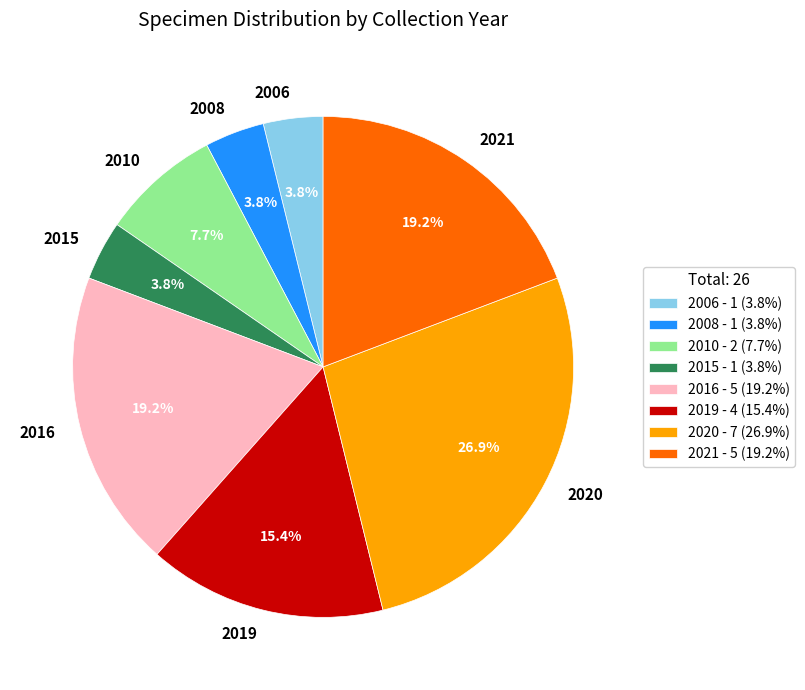

Count the number of slices in the pie.

8